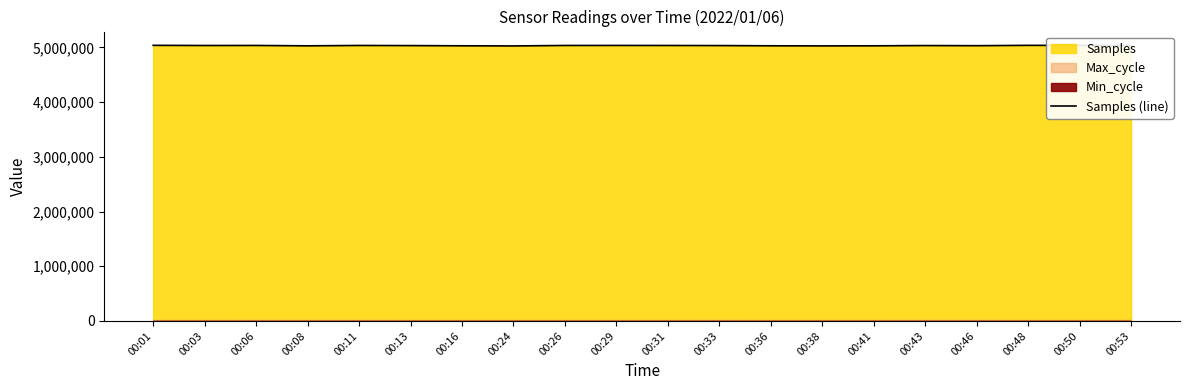

What is the change in value from 00:36 to 00:46?

+1992